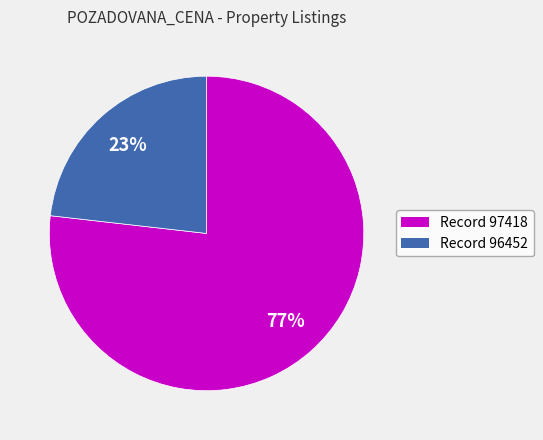

How many segments does this pie chart have?

2